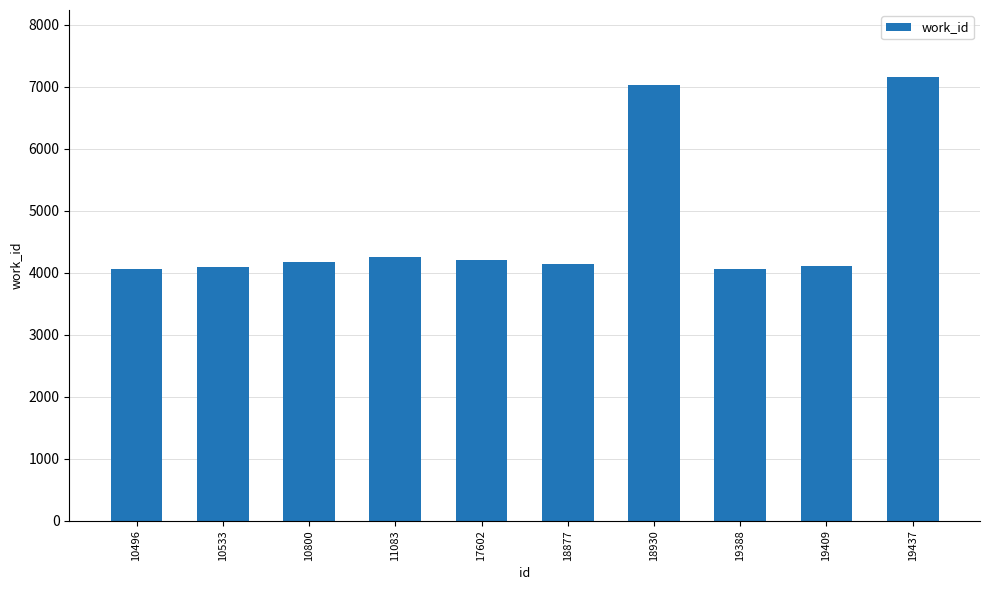

What is the average value?

4726